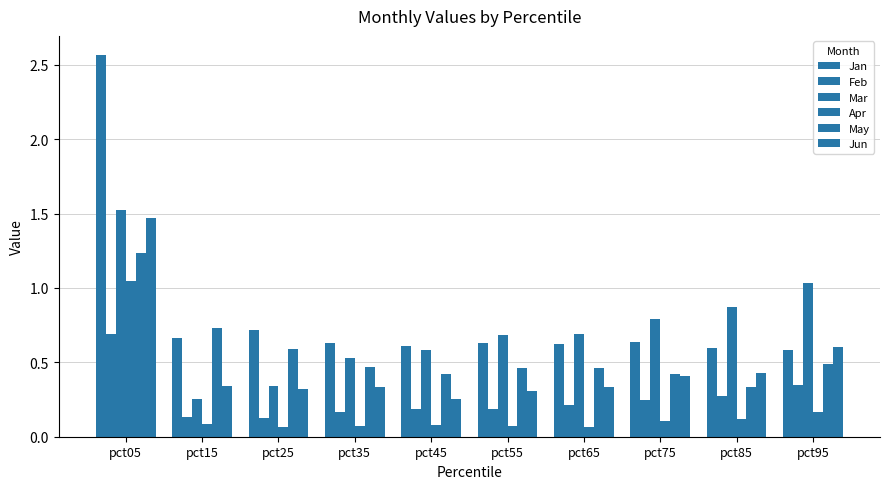

How many groups of bars are there?

10